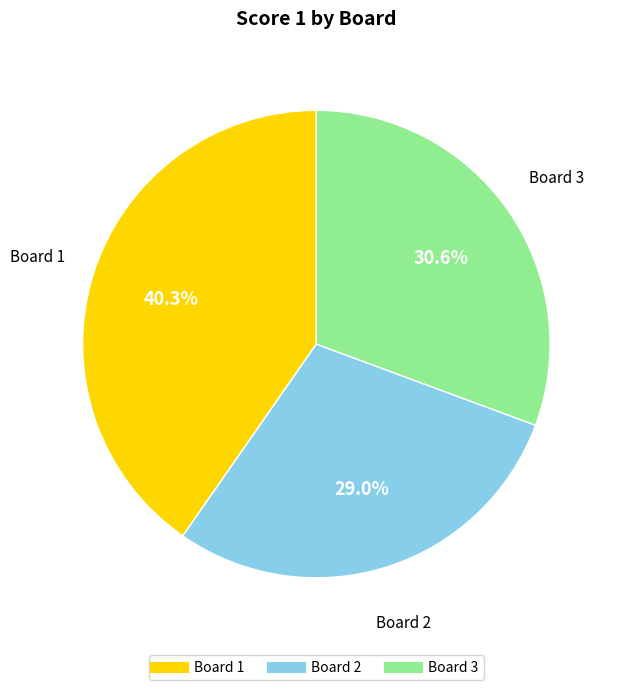

To the nearest percent, what is the average slice percentage?

33%